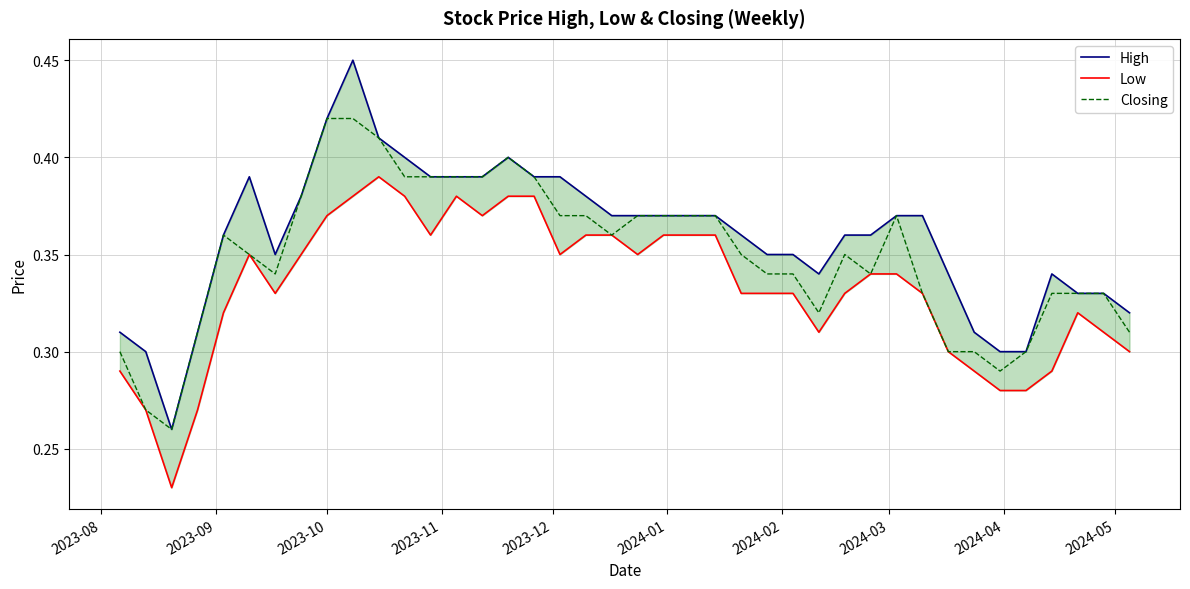

What are all the series names shown in the legend?

High, Low, Closing